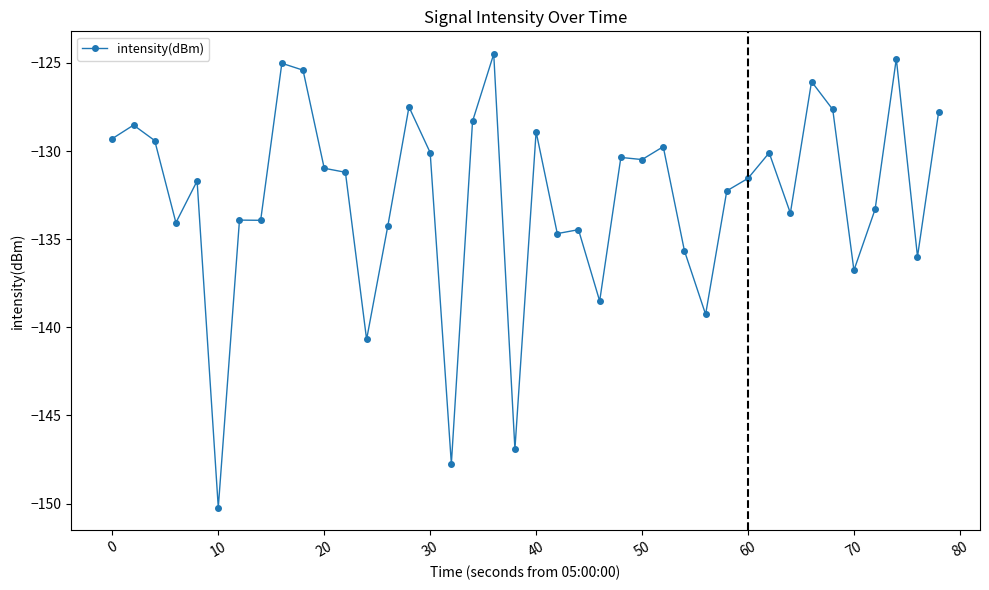

True or false: the data has more than 1 interior local peaks.

True